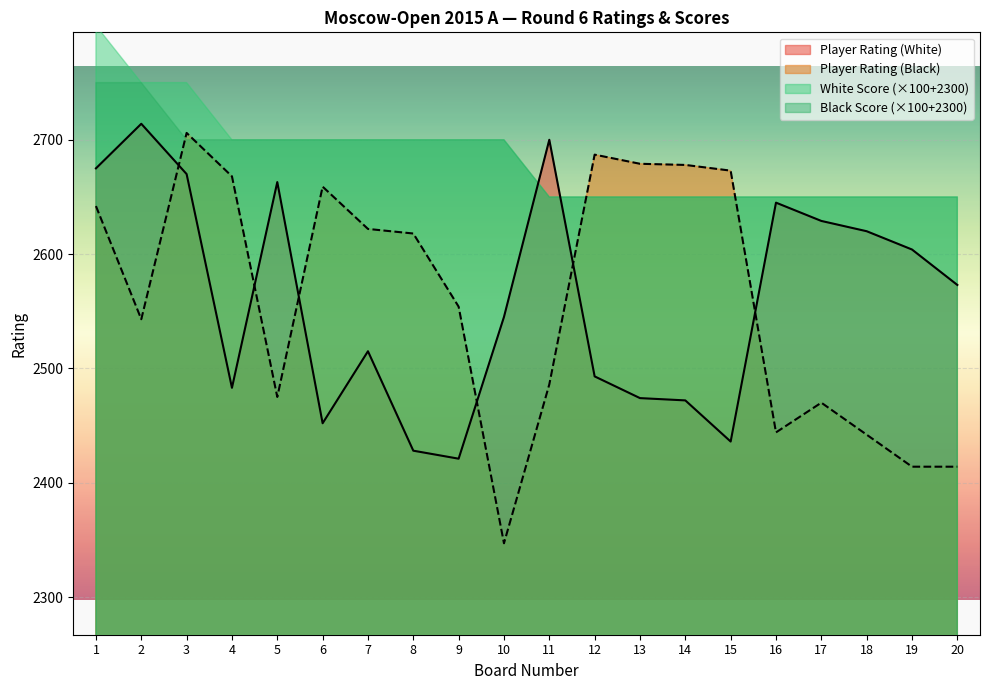

At which category does the chart reach its minimum across all series?

10